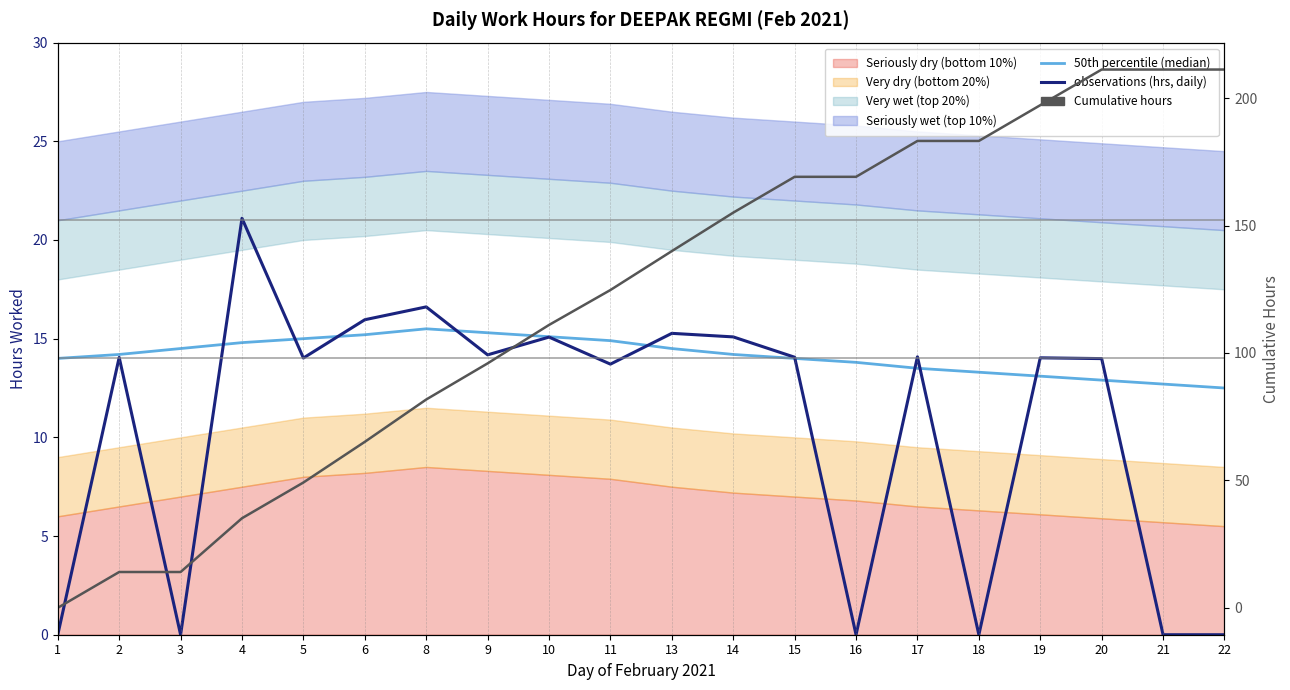

How many interior local peaks does the 50th percentile (median) series have?

1